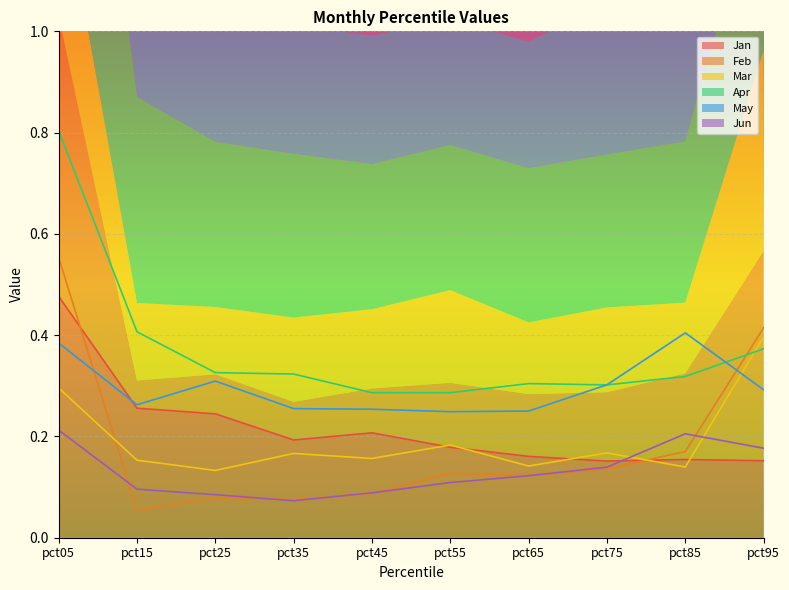

Reading left to right, what are all the values shown in this chart?

Jan: 0.5	0.3	0.2	0.2	0.2	0.2	0.2	0.2	0.2	0.2
Feb: 0.6	0.1	0.1	0.1	0.1	0.1	0.1	0.1	0.2	0.4
Mar: 0.3	0.2	0.1	0.2	0.2	0.2	0.1	0.2	0.1	0.4
Apr: 0.8	0.4	0.3	0.3	0.3	0.3	0.3	0.3	0.3	0.4
May: 0.4	0.3	0.3	0.3	0.3	0.2	0.3	0.3	0.4	0.3
Jun: 0.2	0.1	0.1	0.1	0.1	0.1	0.1	0.1	0.2	0.2